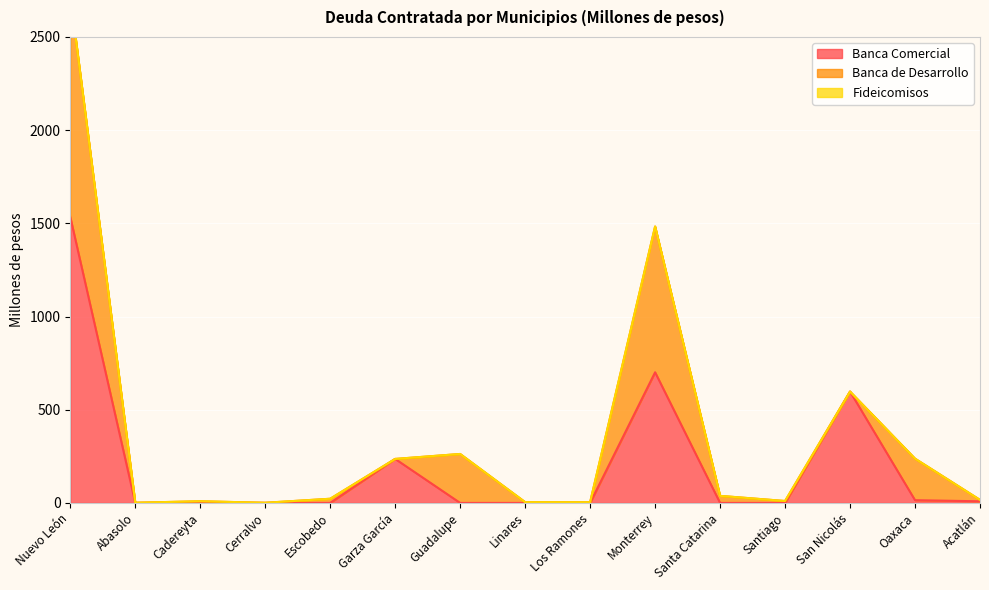

Rank the series at Guadalupe from highest to lowest value.

Banca de Desarrollo, Banca Comercial, Fideicomisos